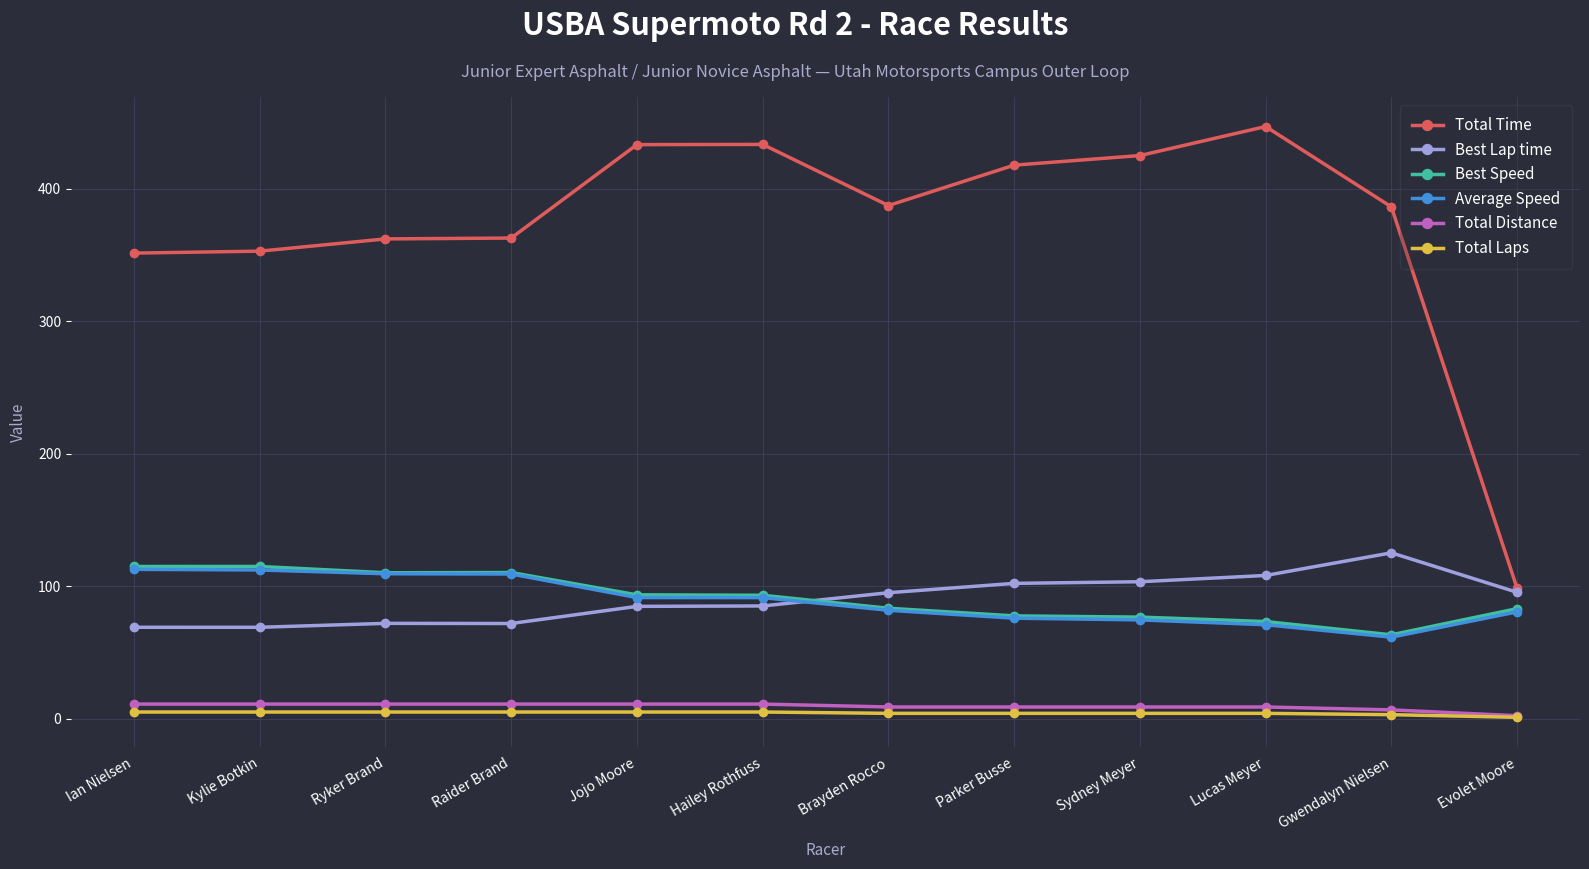

What is the label of the 6th point from the right?

Brayden Rocco